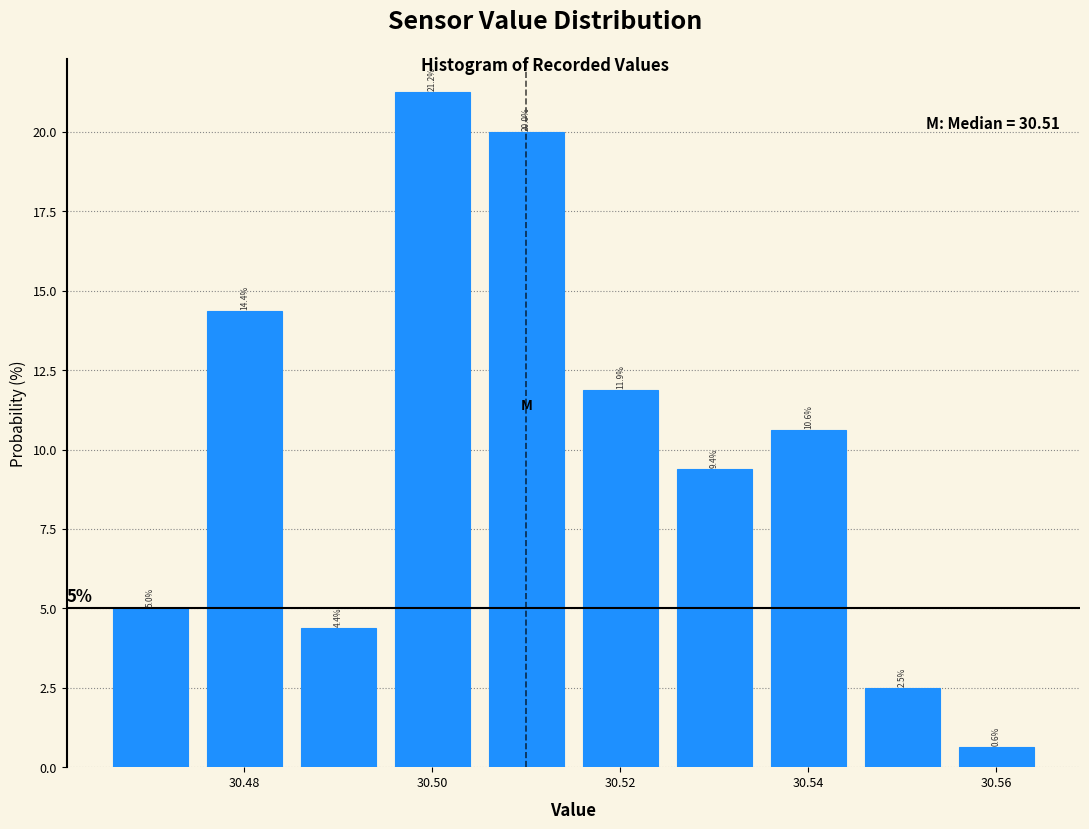

Reading left to right, transcribe this chart: for each bar, give the range it covers on the x-axis and its height. The bar edges are not printed on the chart, so give them approximately, as read against the axis.

30.465 to 30.475: 5.0
30.475 to 30.485: 14.4
30.485 to 30.495: 4.4
30.495 to 30.505: 21.2
30.505 to 30.515: 20.0
30.515 to 30.525: 11.9
30.525 to 30.535: 9.4
30.535 to 30.545: 10.6
30.545 to 30.555: 2.5
30.555 to 30.565: 0.6